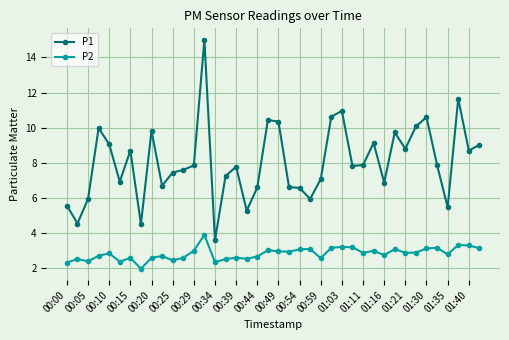

What is the greatest value displayed?

15.0